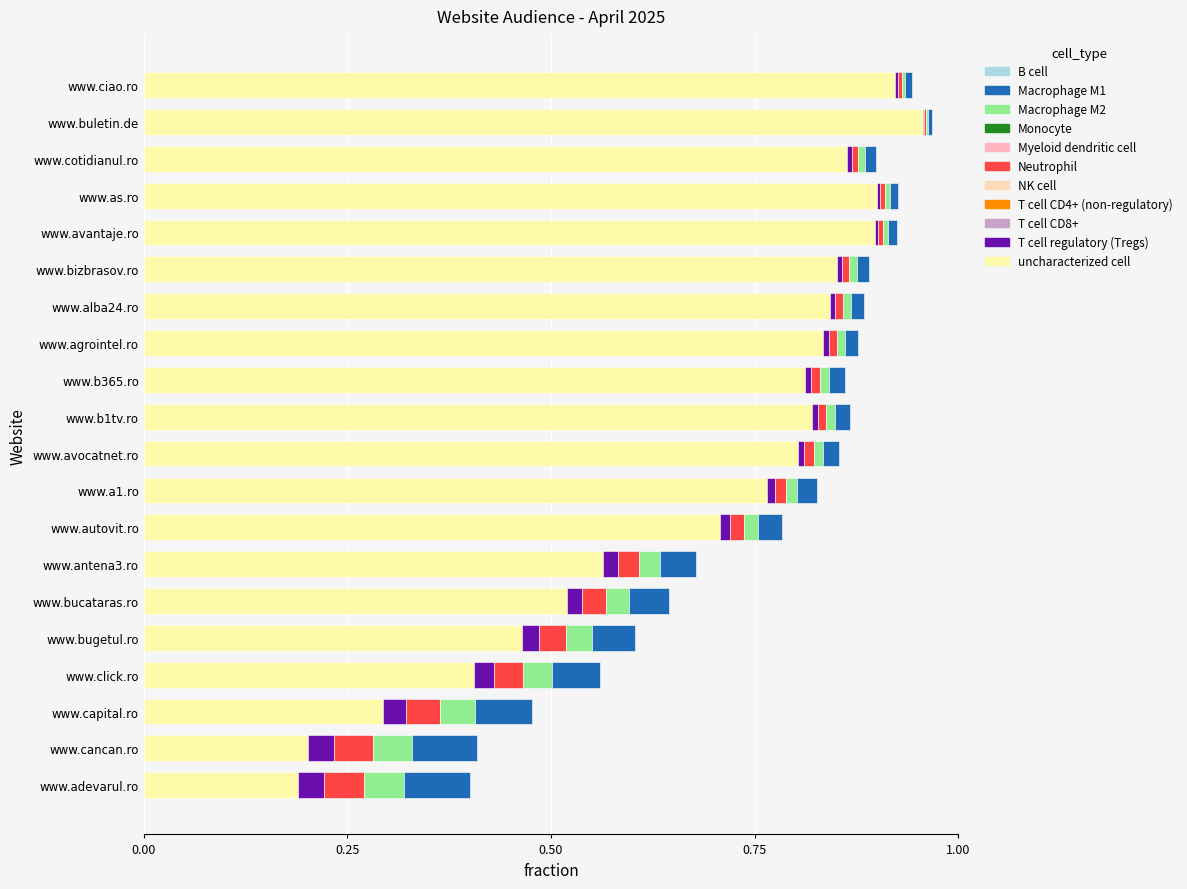

The value of uncharacterized cell at www.ciao.ro is 1.6. True or false?

False